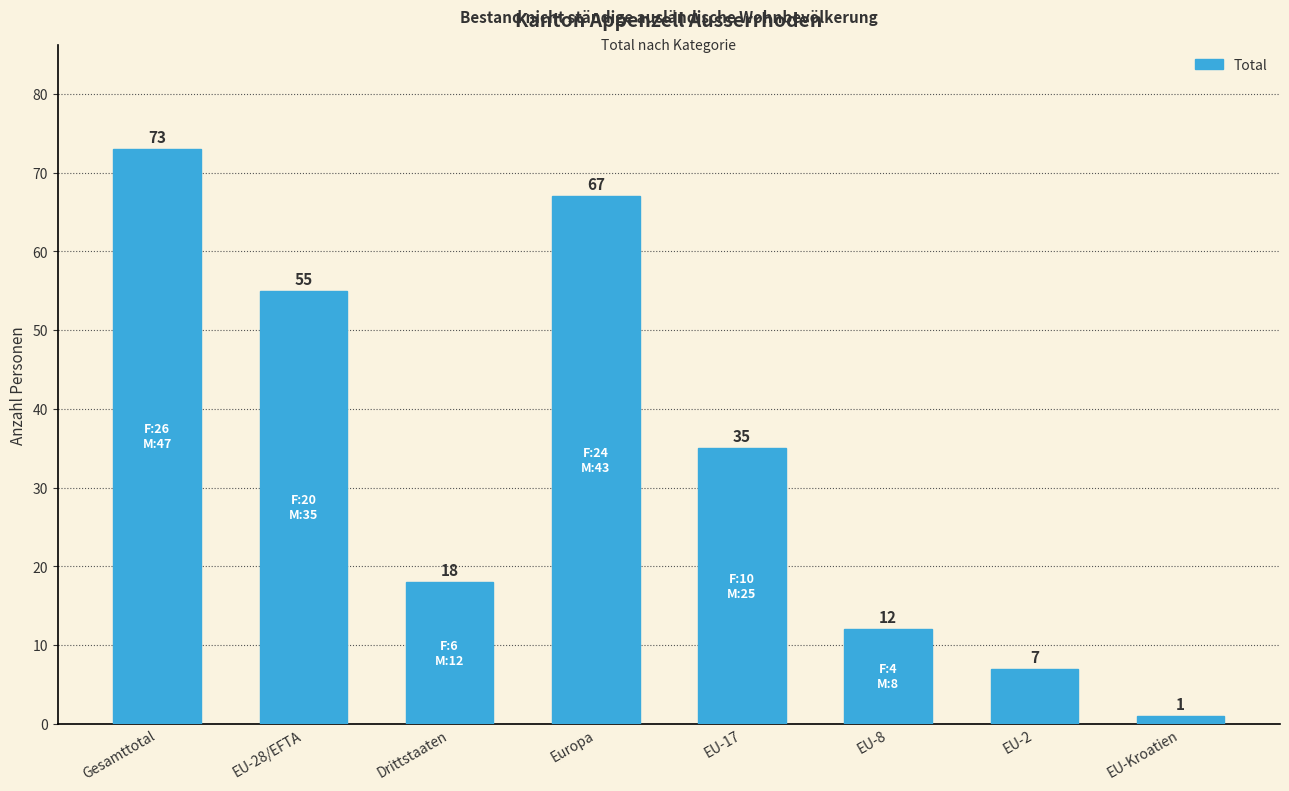

Does the chart contain any negative values?

No